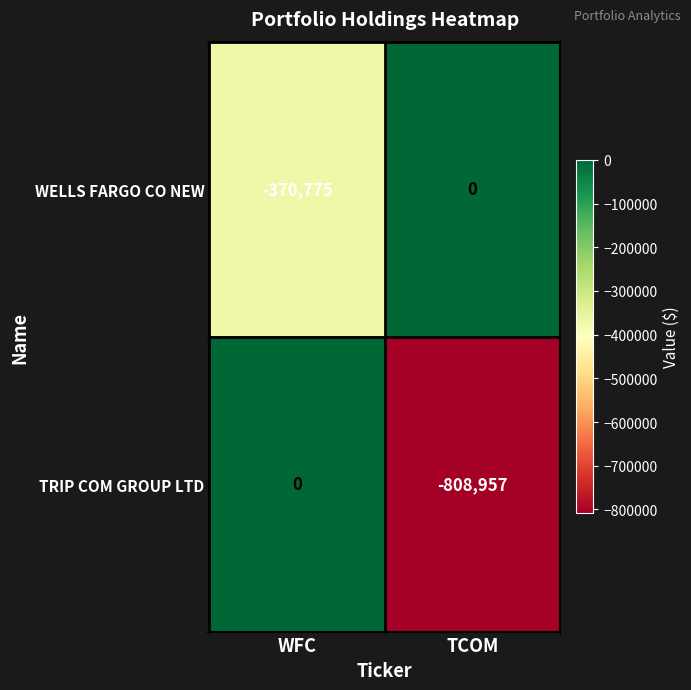

The value of WELLS FARGO CO NEW at TCOM is 171770. True or false?

False